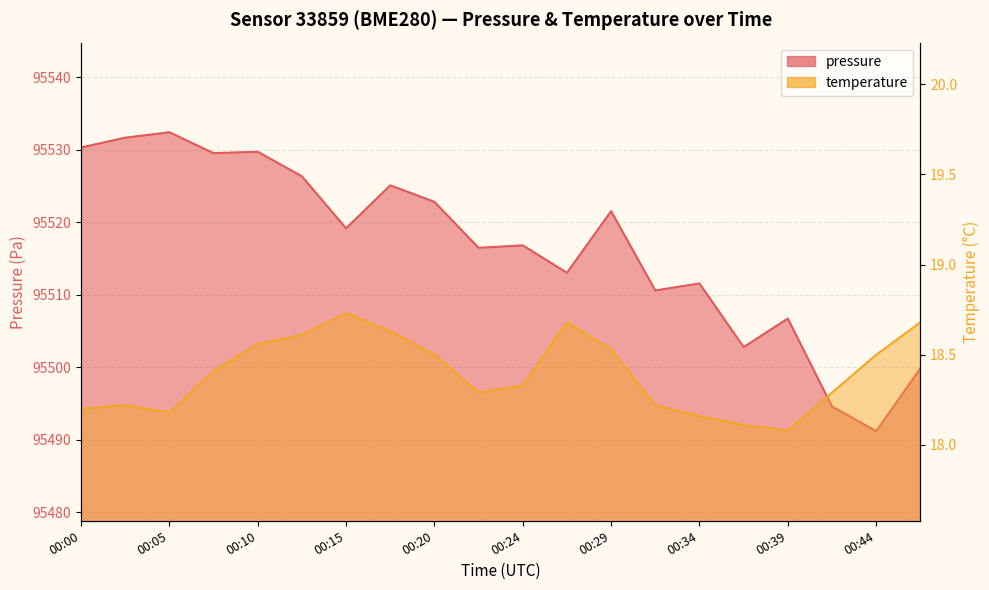

How many lines are shown in the chart?

2